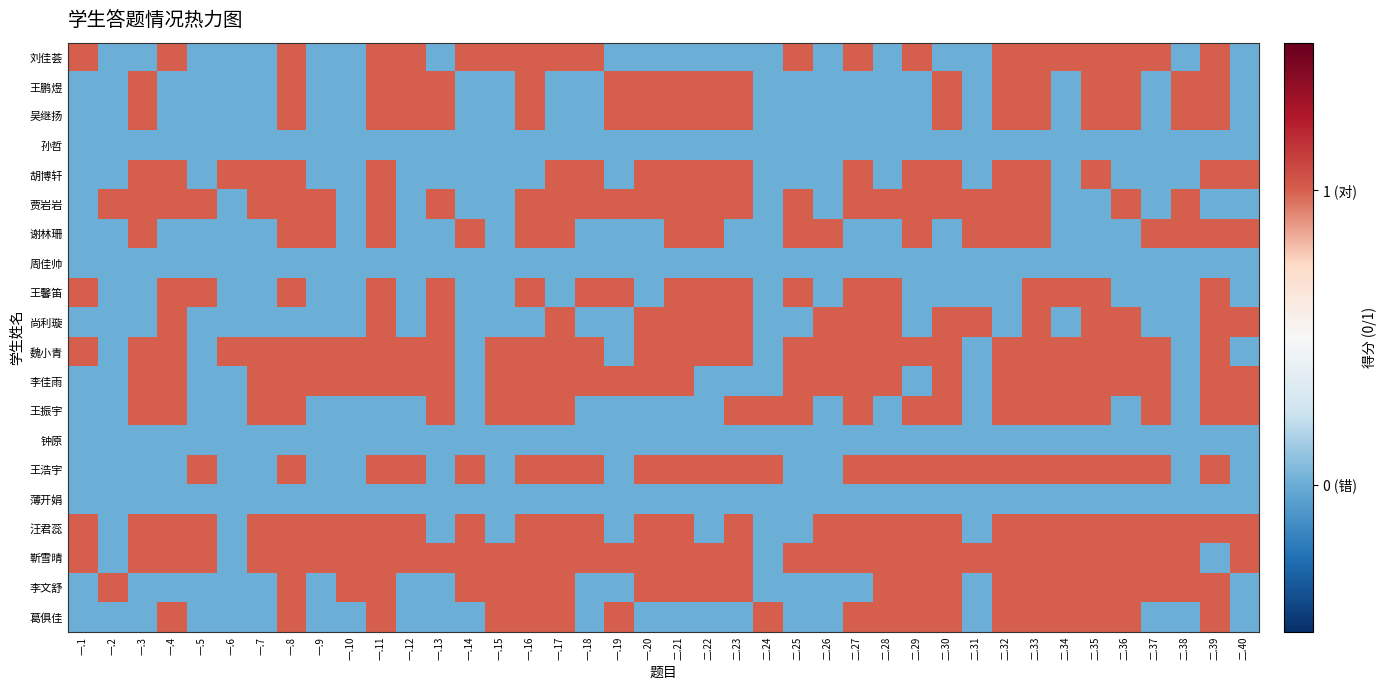

Rank the series by their maximum value, from highest to lowest.

刘佳荟, 王鹏煜, 吴继扬, 胡博轩, 贾岩岩, 谢林珊, 王馨笛, 尚利璇, 魏小青, 李佳雨, 王振宇, 王浩宇, 汪君蕊, 靳雪晴, 李文舒, 葛俱佳, 孙哲, 周佳帅, 钟原, 薄开娟